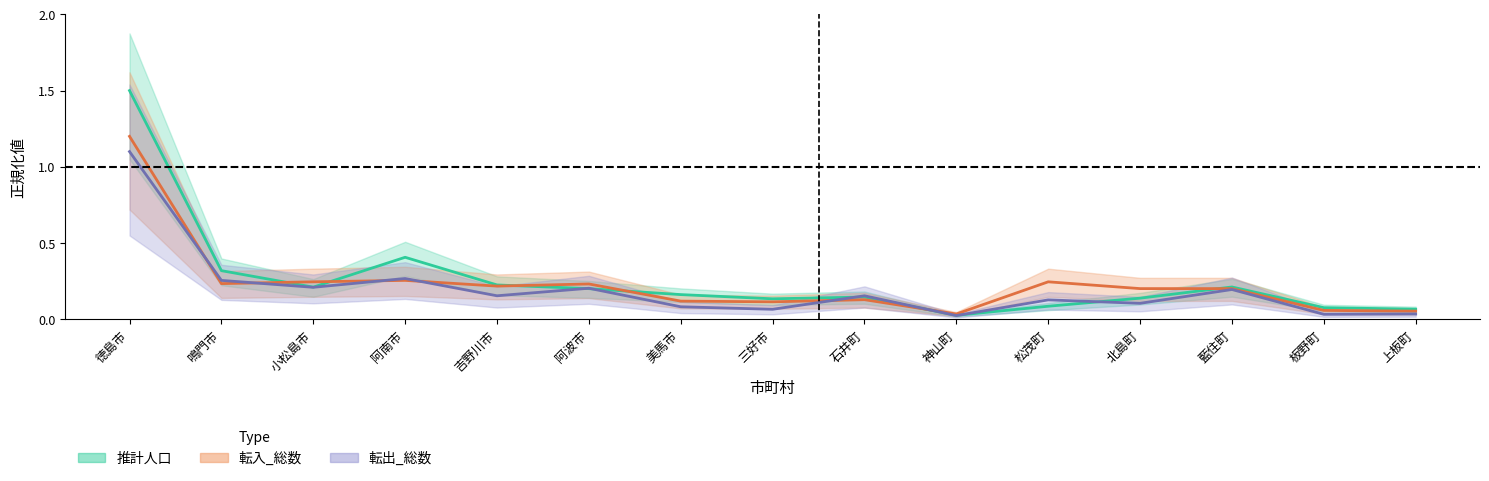

The value of 推計人口 at 北島町 is 0.1. True or false?

False